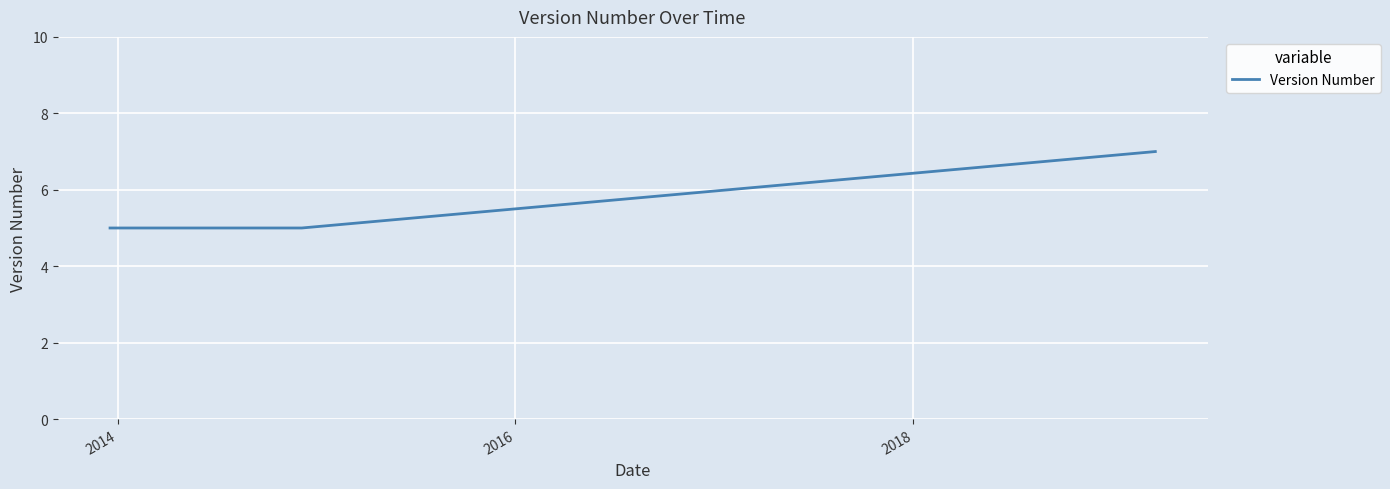

What is the value of the 7th point from the left?

7